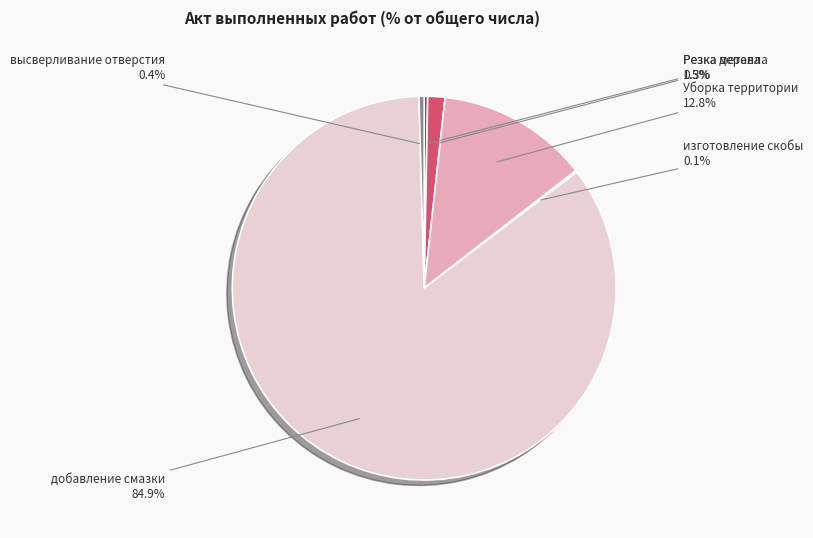

Which has a higher value, Резка дерева or добавление смазки?

добавление смазки